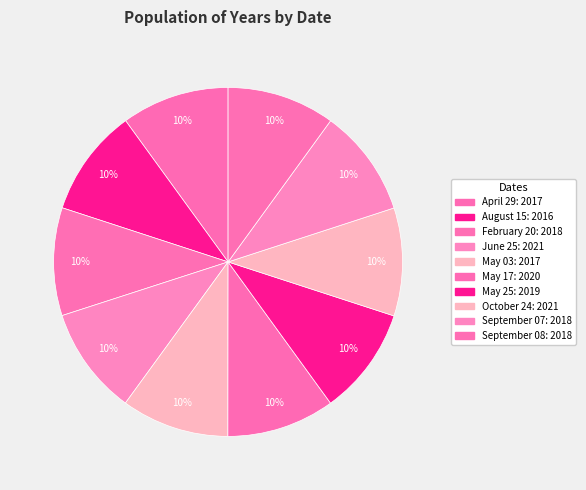

Count the number of slices in the pie.

10